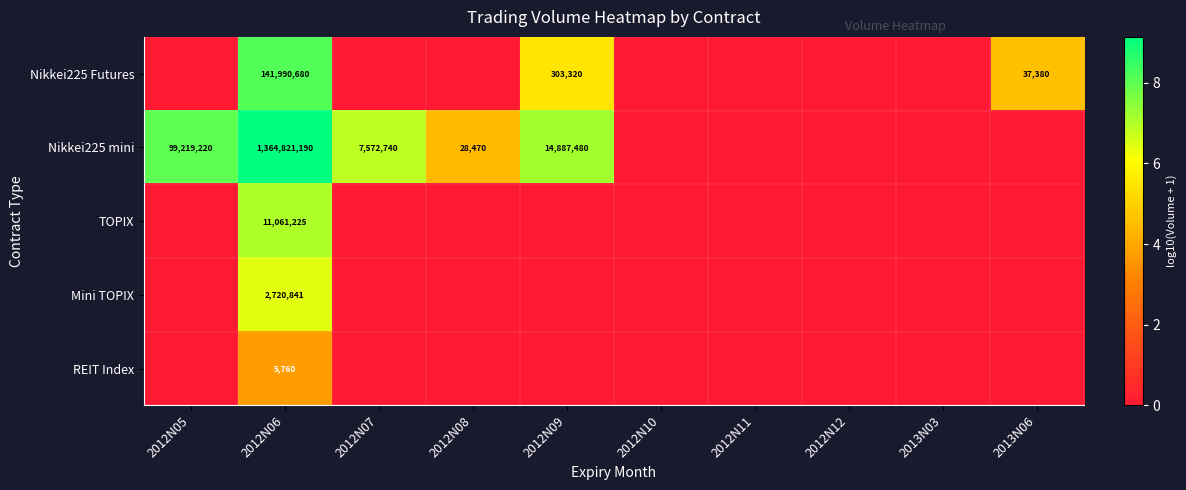

What is the spread (max minus min) of values at 2012N06?

1364815430